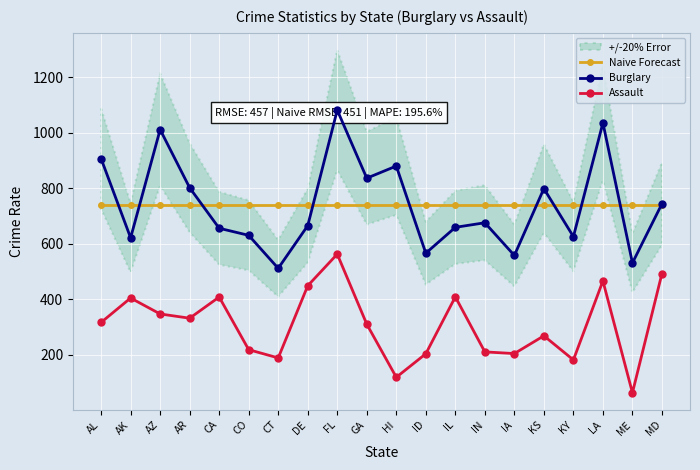

What position from the right is AL?

20